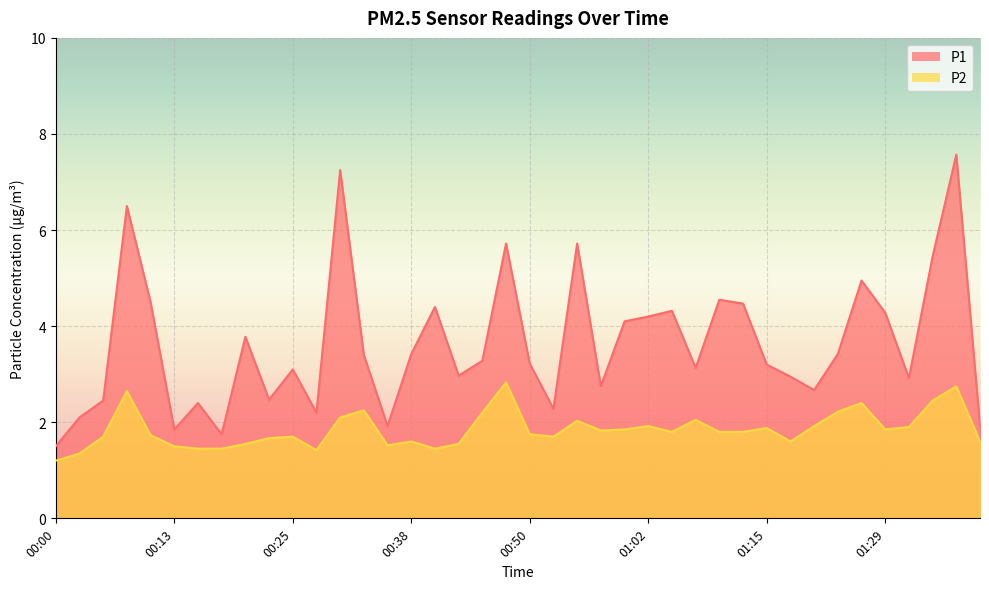

What is the label of the 20th point from the left?

00:48